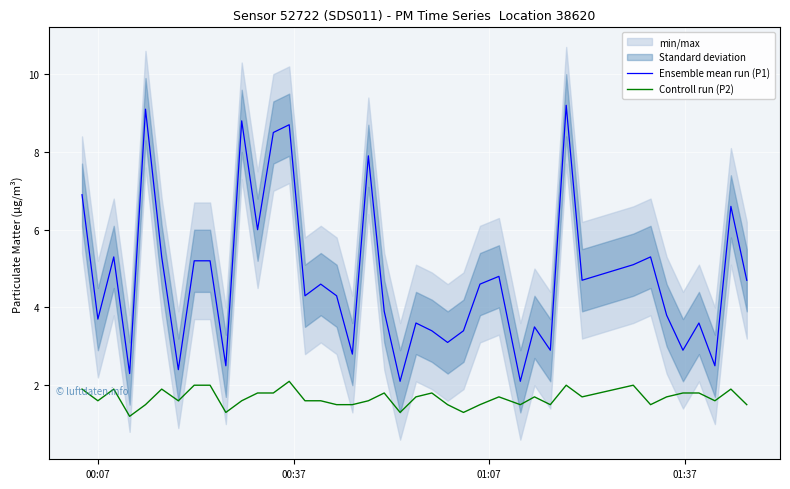

What is the difference between the maximum and minimum values in the Ensemble mean run (P1) series?

7.1